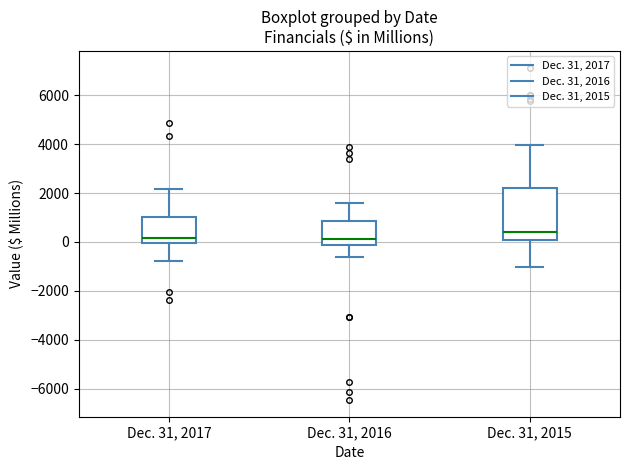

Which box has the highest median line?

Dec. 31, 2015